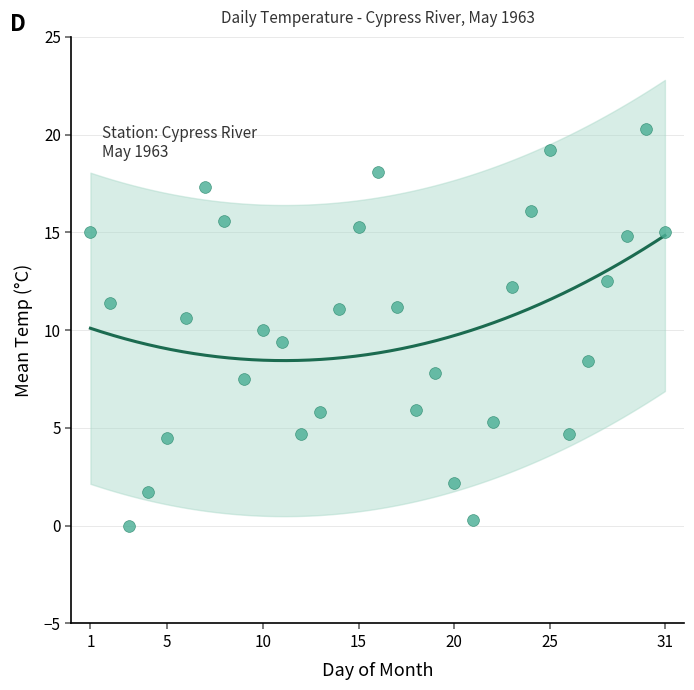

What is the range of X values (max minus min)?

30.0